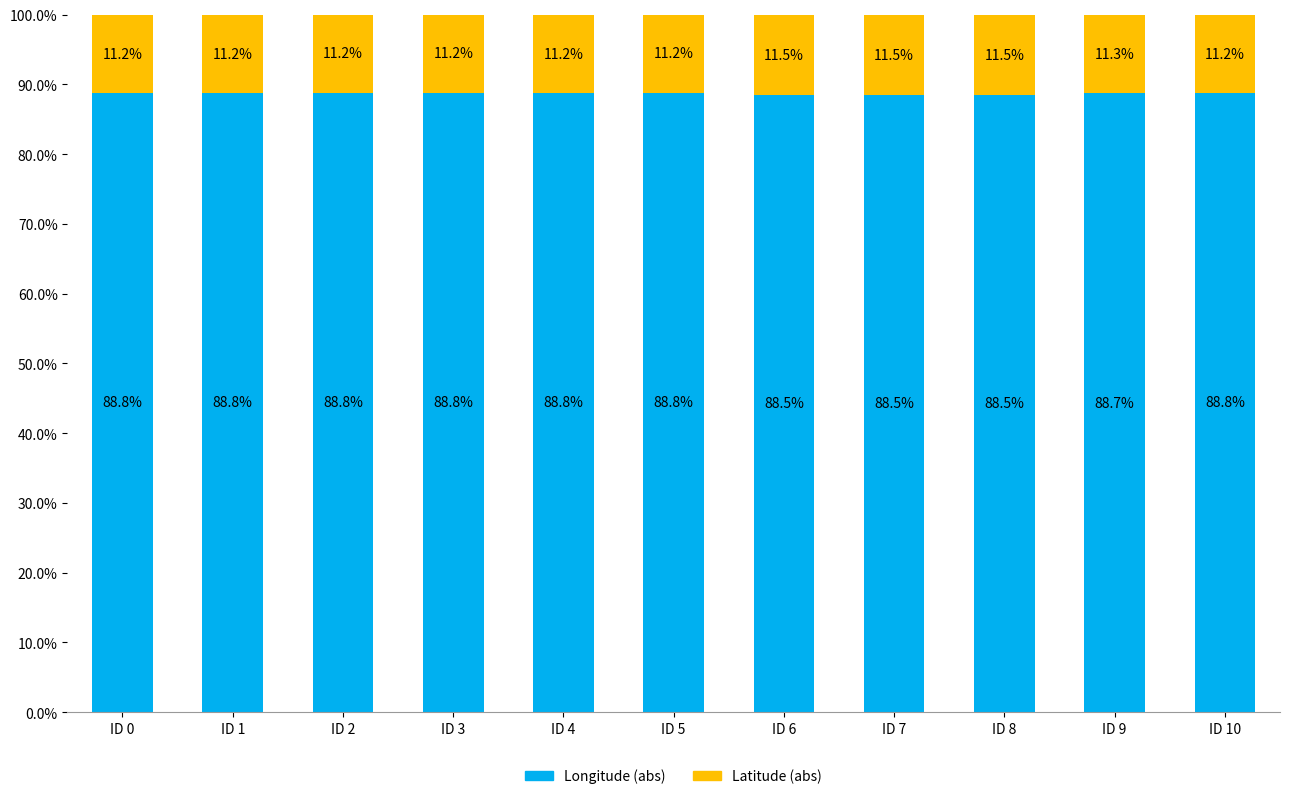

What is the total value across all series at ID 9?

100.0